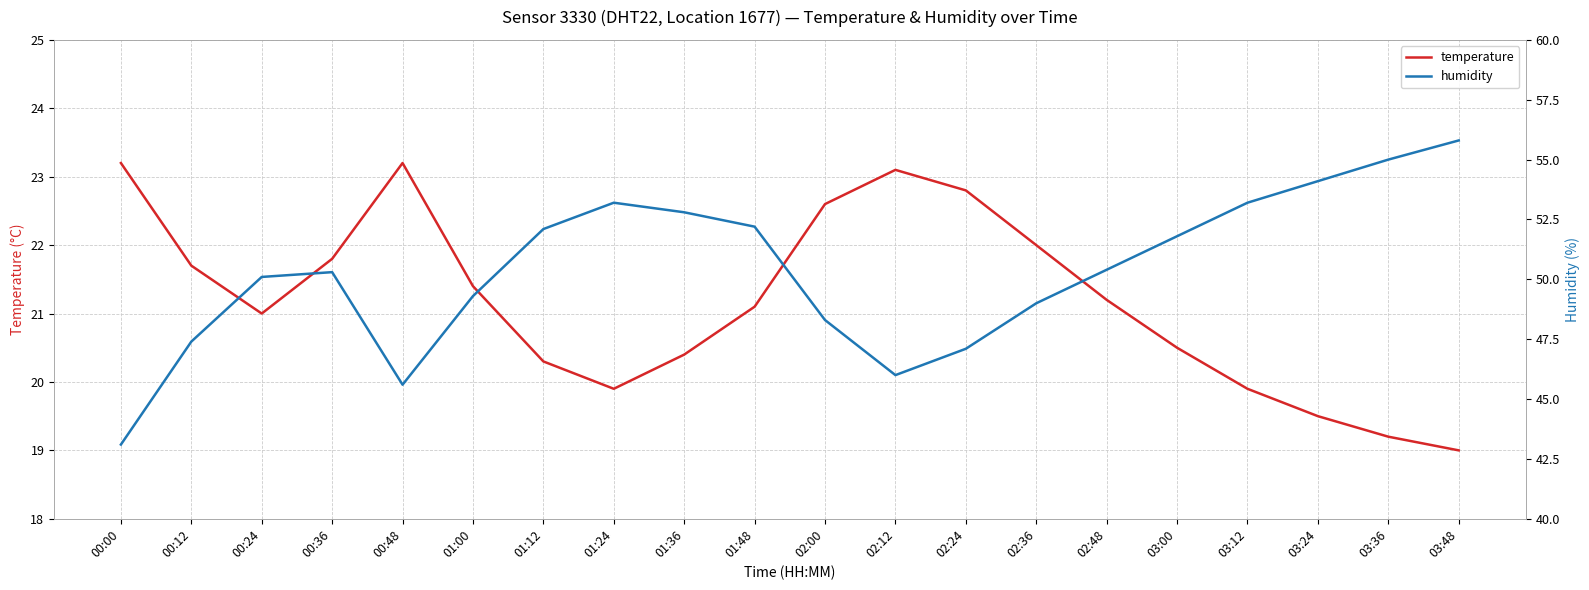

True or false: temperature and humidity intersect in this chart.

False